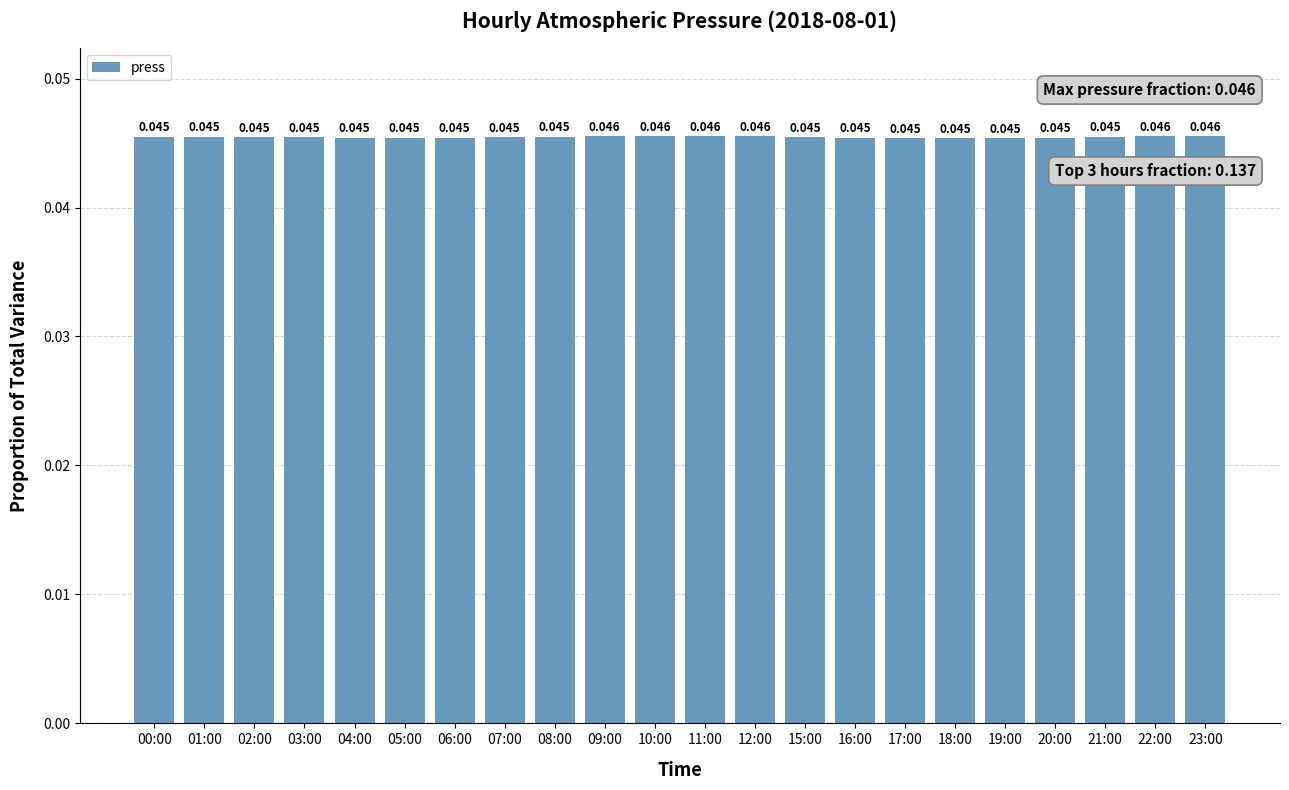

Reading right to left, list all the values displayed in this chart.

23:00=0.0	22:00=0.0	21:00=0.0	20:00=0.0	19:00=0.0	18:00=0.0	17:00=0.0	16:00=0.0	15:00=0.0	12:00=0.0	11:00=0.0	10:00=0.0	09:00=0.0	08:00=0.0	07:00=0.0	06:00=0.0	05:00=0.0	04:00=0.0	03:00=0.0	02:00=0.0	01:00=0.0	00:00=0.0